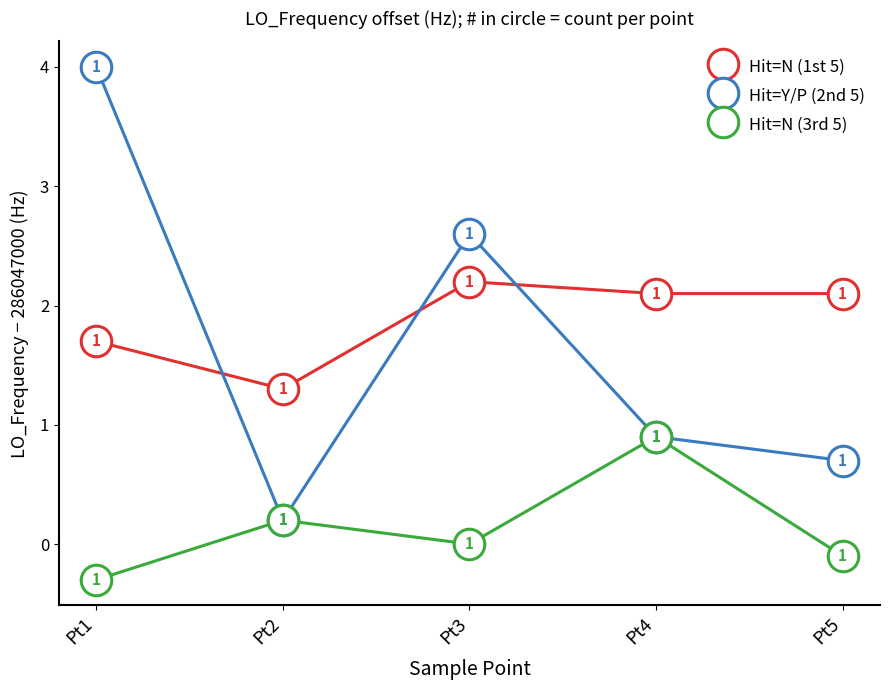

In Hit=Y/P (2nd 5), how many points are lower than both neighbors (excluding endpoints)?

1